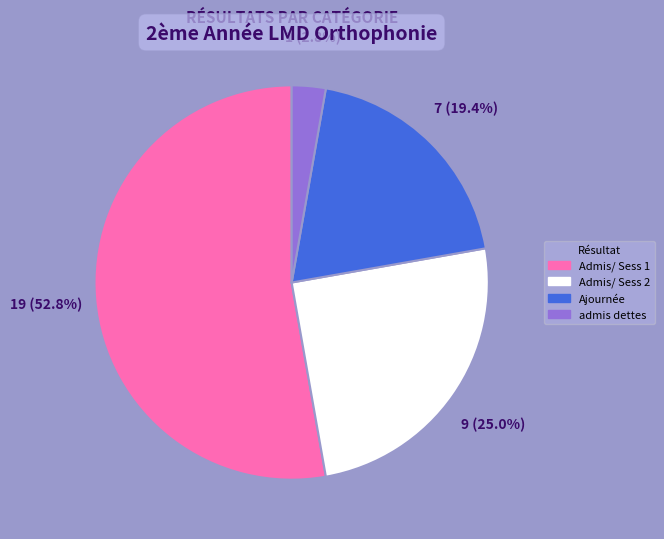

To the nearest percent, what is the average slice percentage?

25%